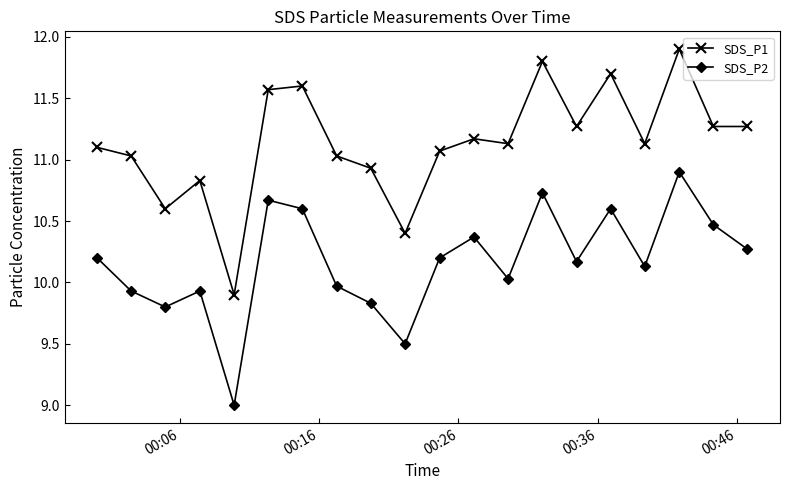

True or false: SDS_P1 and SDS_P2 intersect in this chart.

False